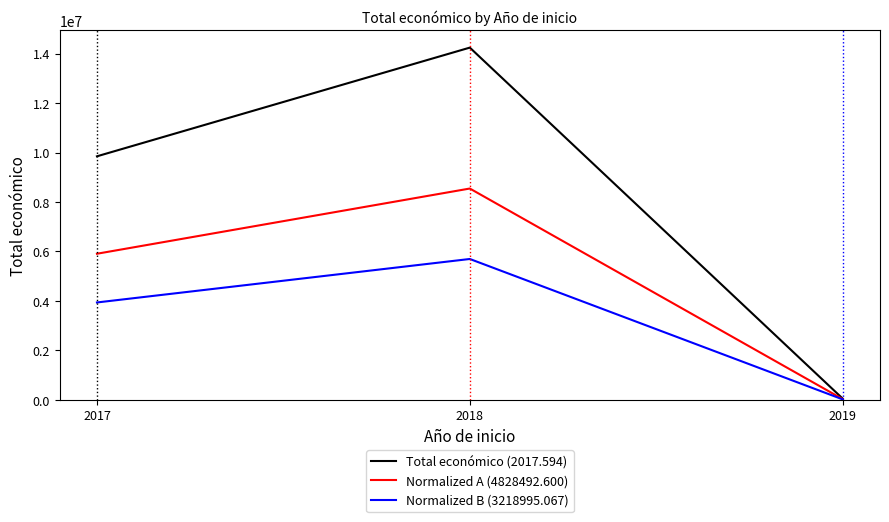

At how many categories does at least one series exceed 4901671?

2